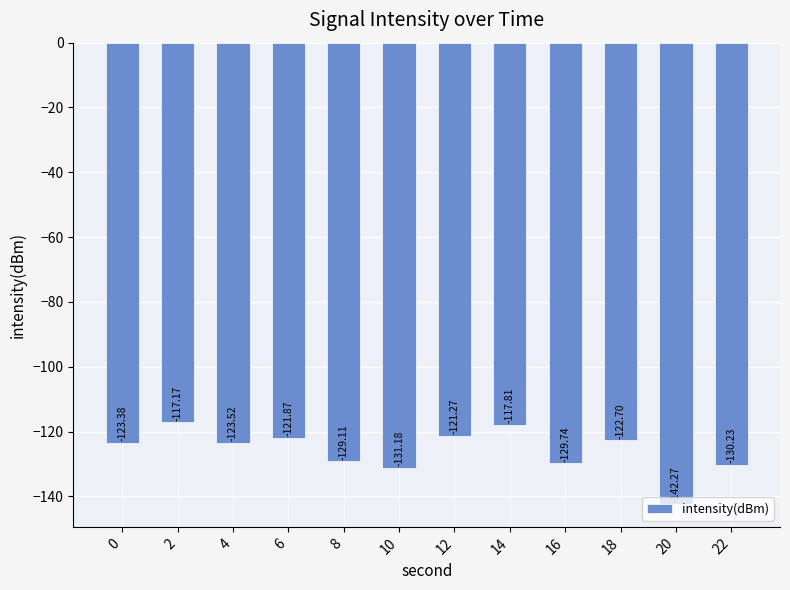

Between 12 and 22, which is larger?

12